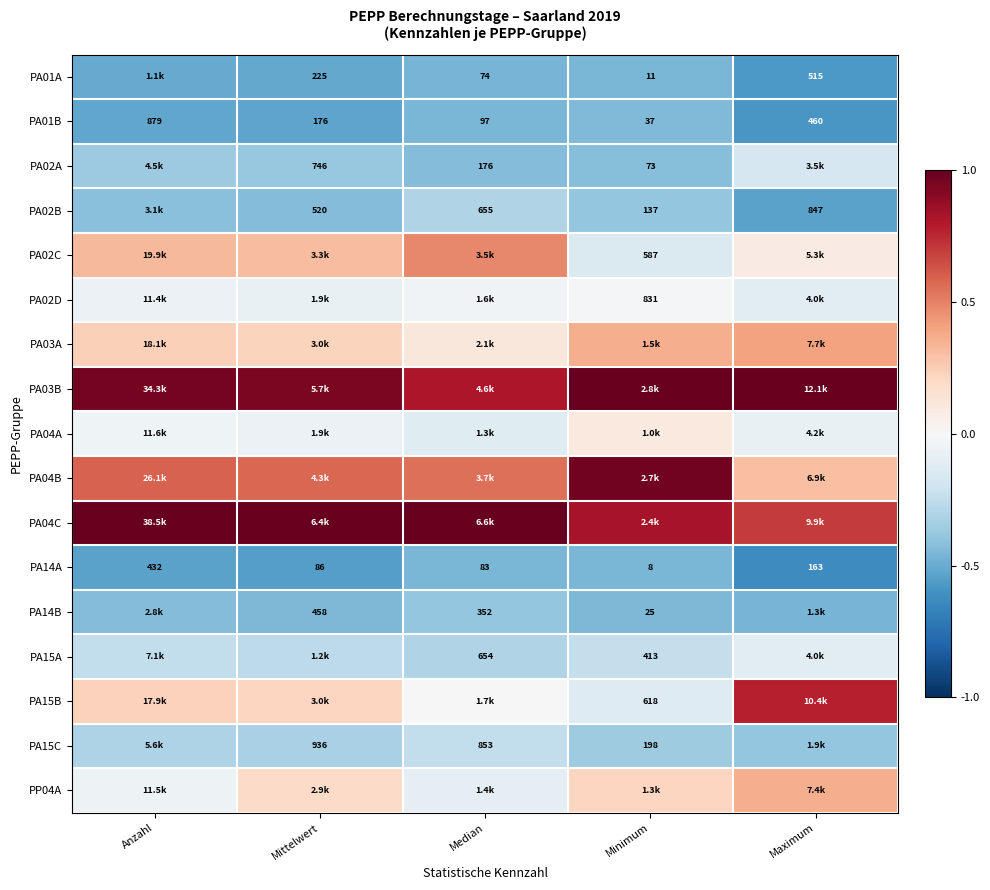

At how many categories does at least one series exceed 0?

5